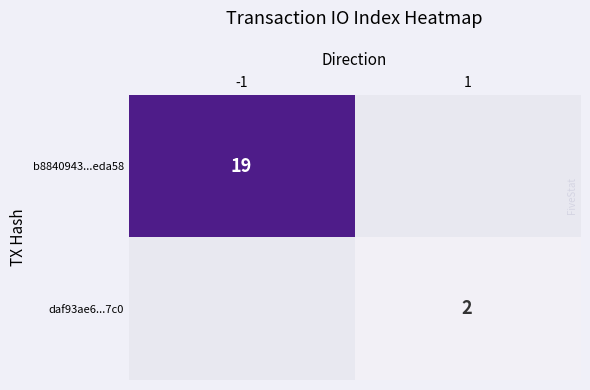

Is it true that daf93ae6...7c0 equals 3.6 at 1?

False